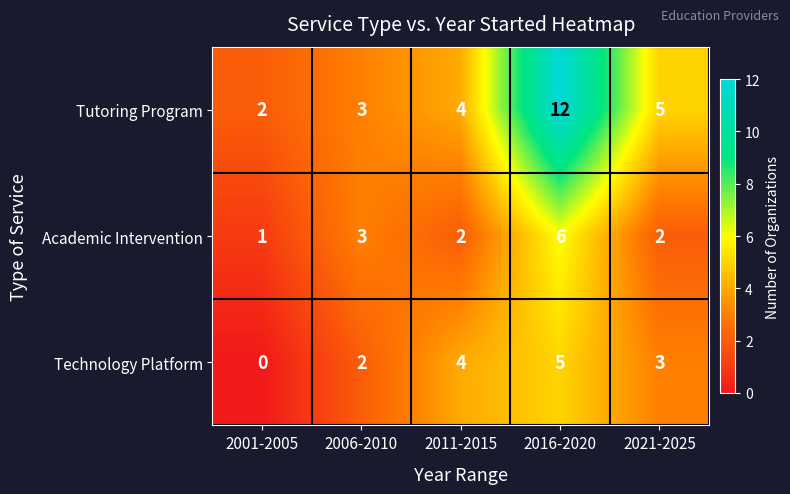

Which series changed the most between 2001-2005 and 2011-2015?

Technology Platform